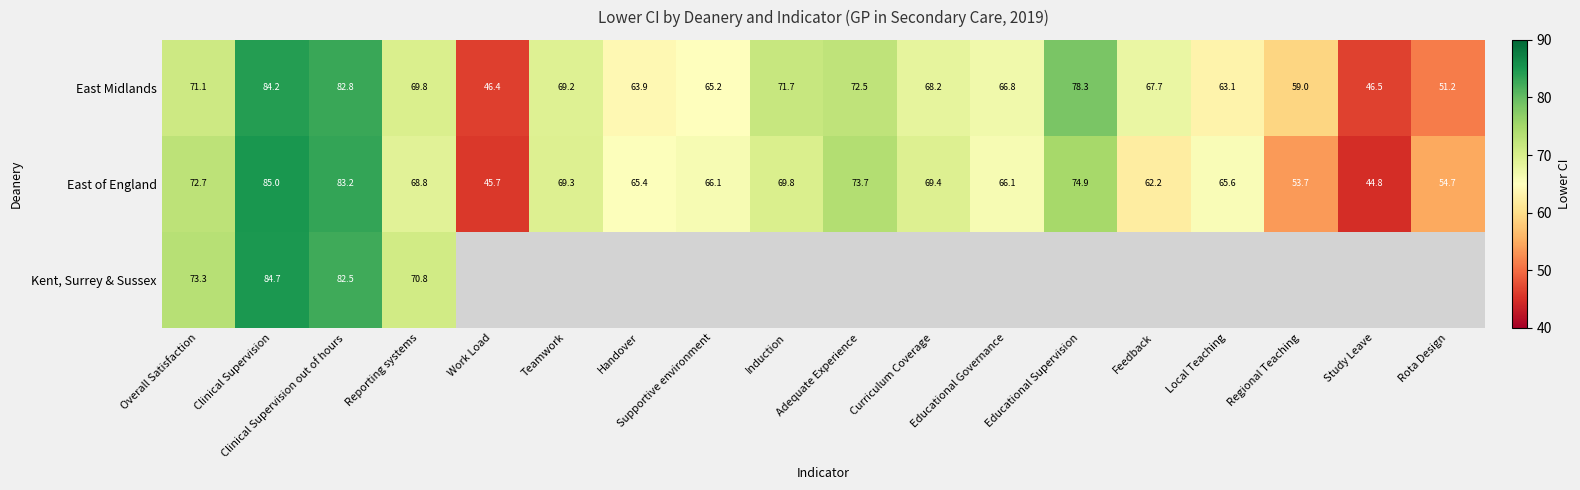

Between Clinical Supervision out of hours and Supportive environment, which is larger?

Clinical Supervision out of hours